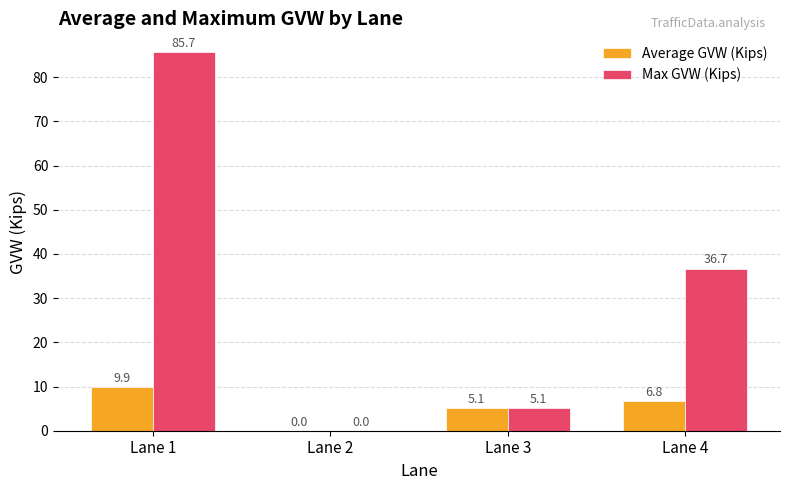

The value of Max GVW (Kips) at Lane 3 is 5.1. True or false?

True